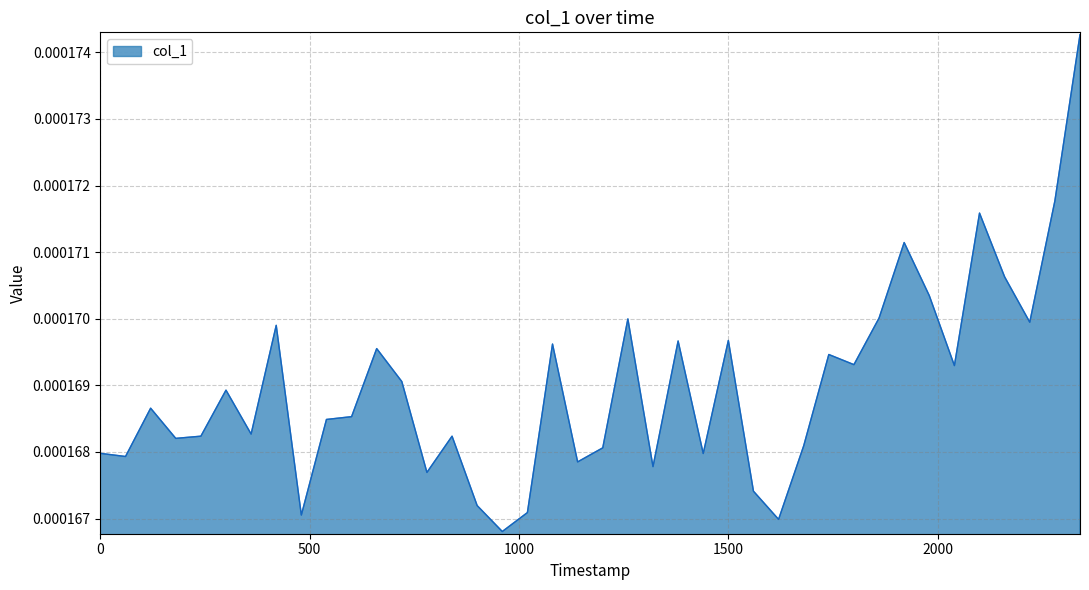

True or false: the data has more than 1 interior local peaks.

True